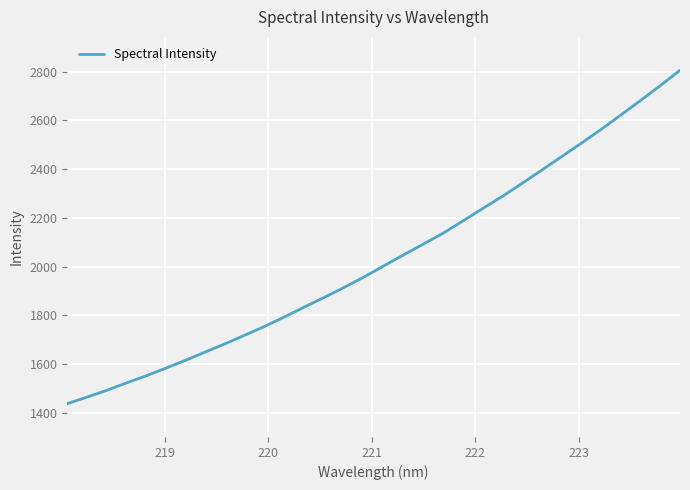

What is the smallest value displayed?

1438.3